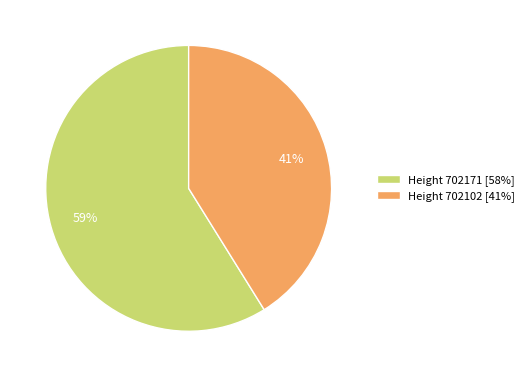

To the nearest percent, what is the average slice percentage?

50%